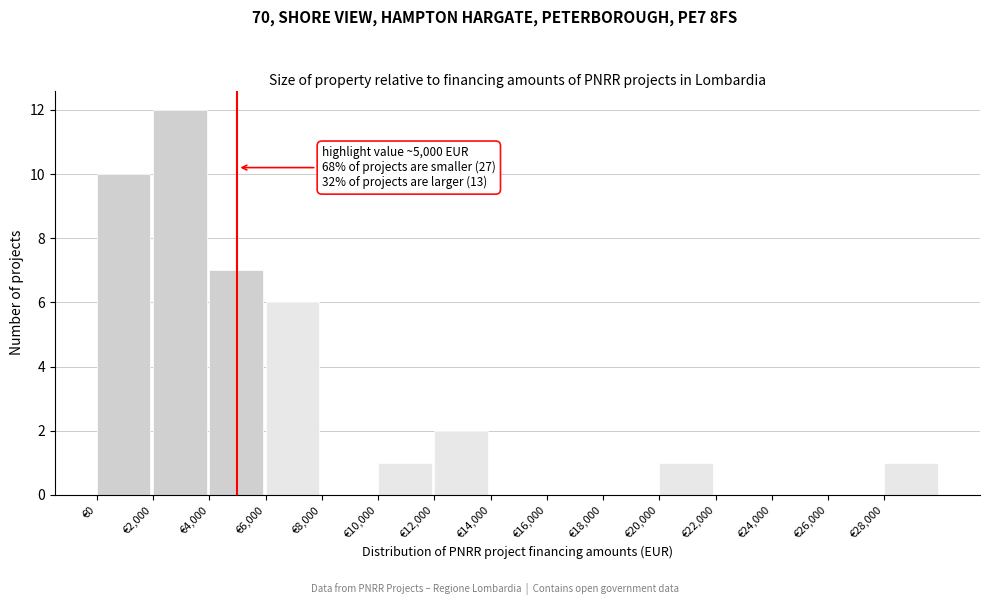

Which range on the x-axis has the tallest bar?

2000 to 4000